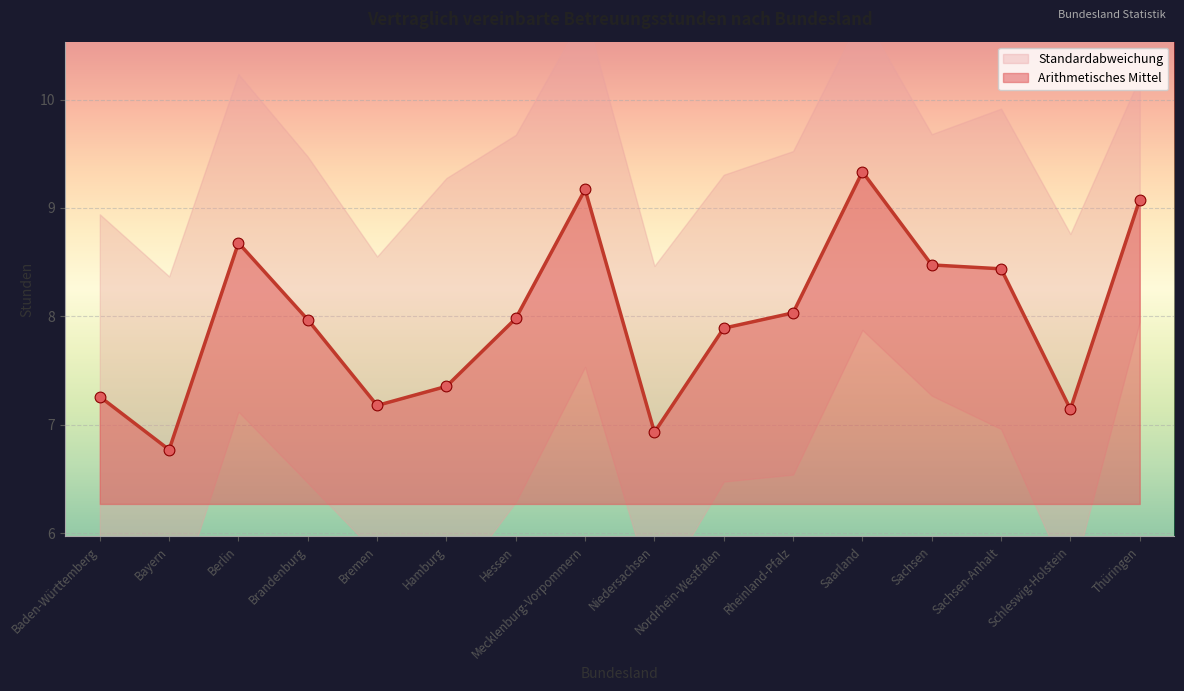

What is the ratio of the value at Brandenburg to the value at Hessen?

1.0